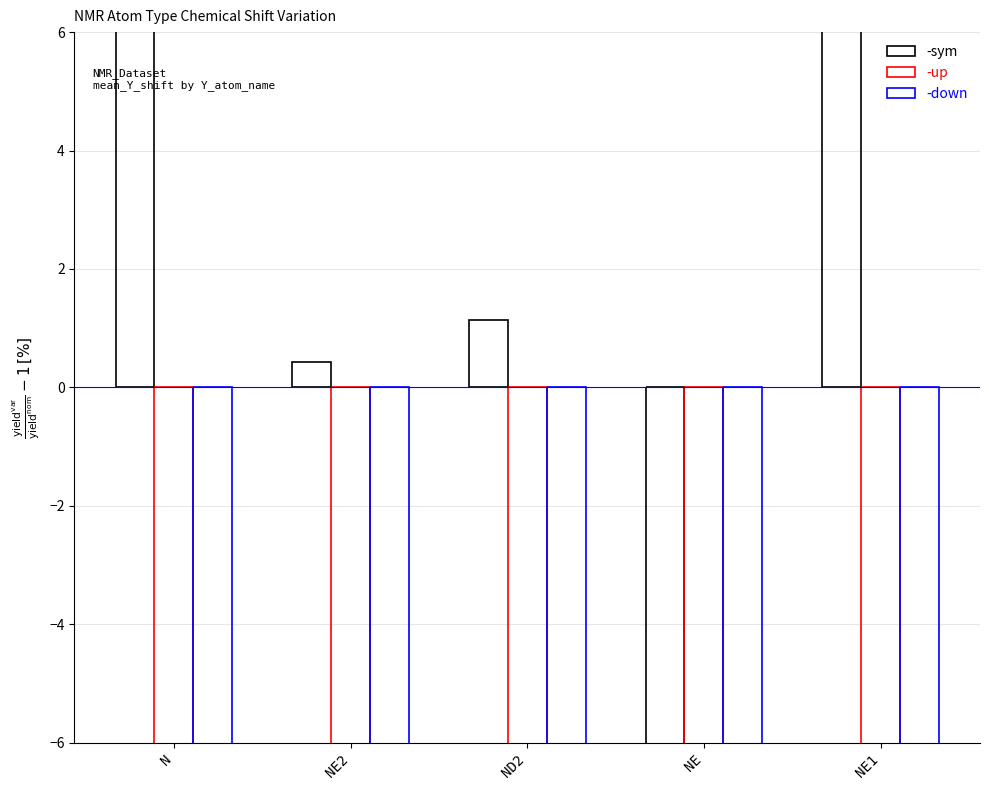

How many distinct data groups are displayed?

3